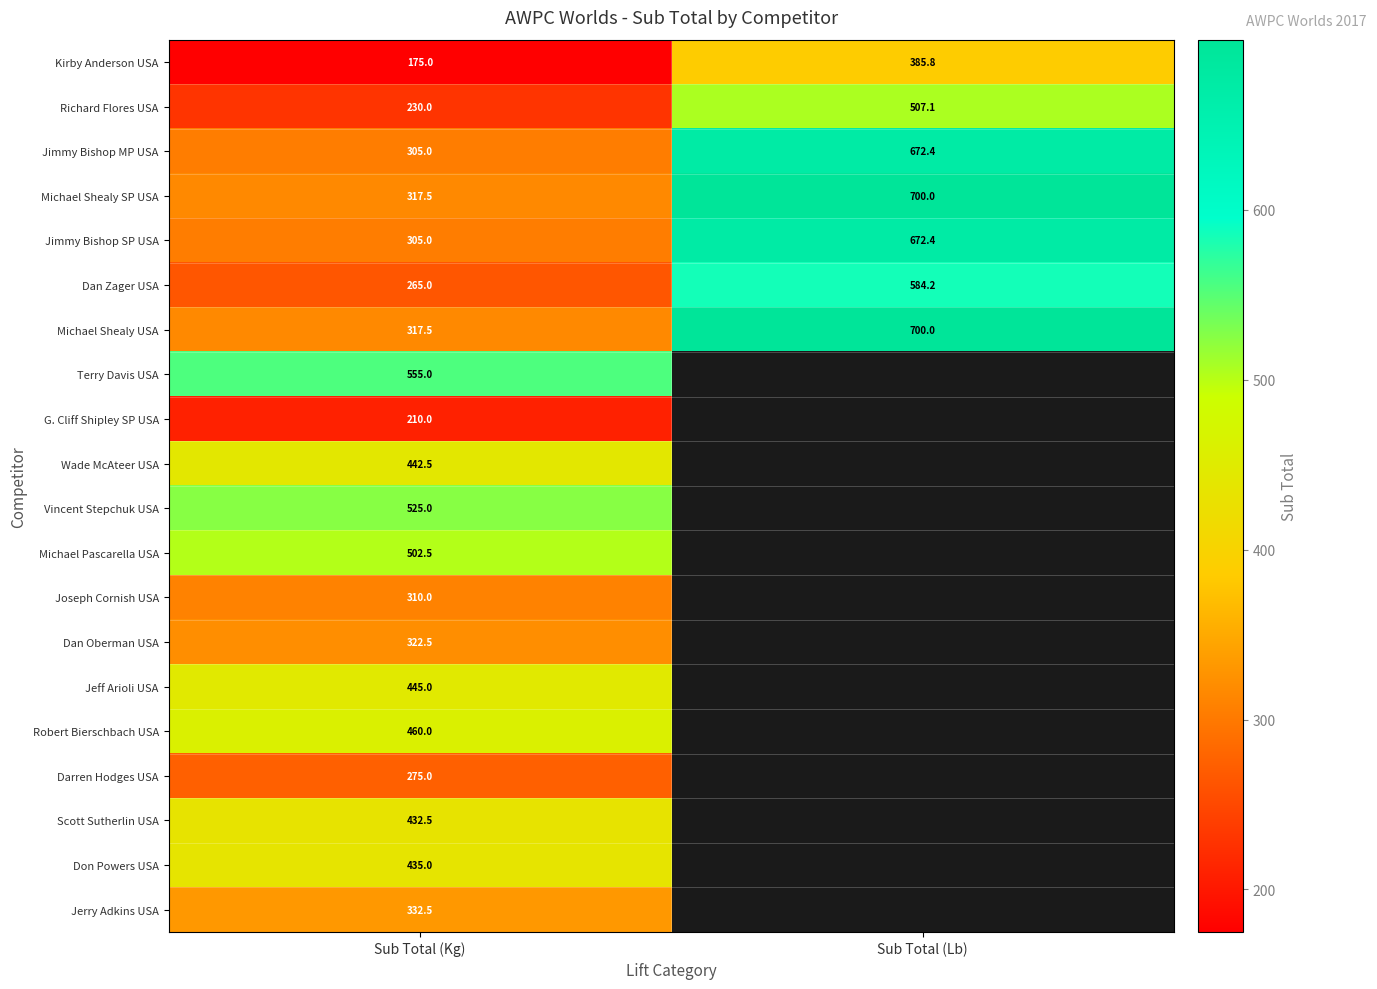

What is the difference between the highest and lowest values at Sub Total (Kg)?

380.0